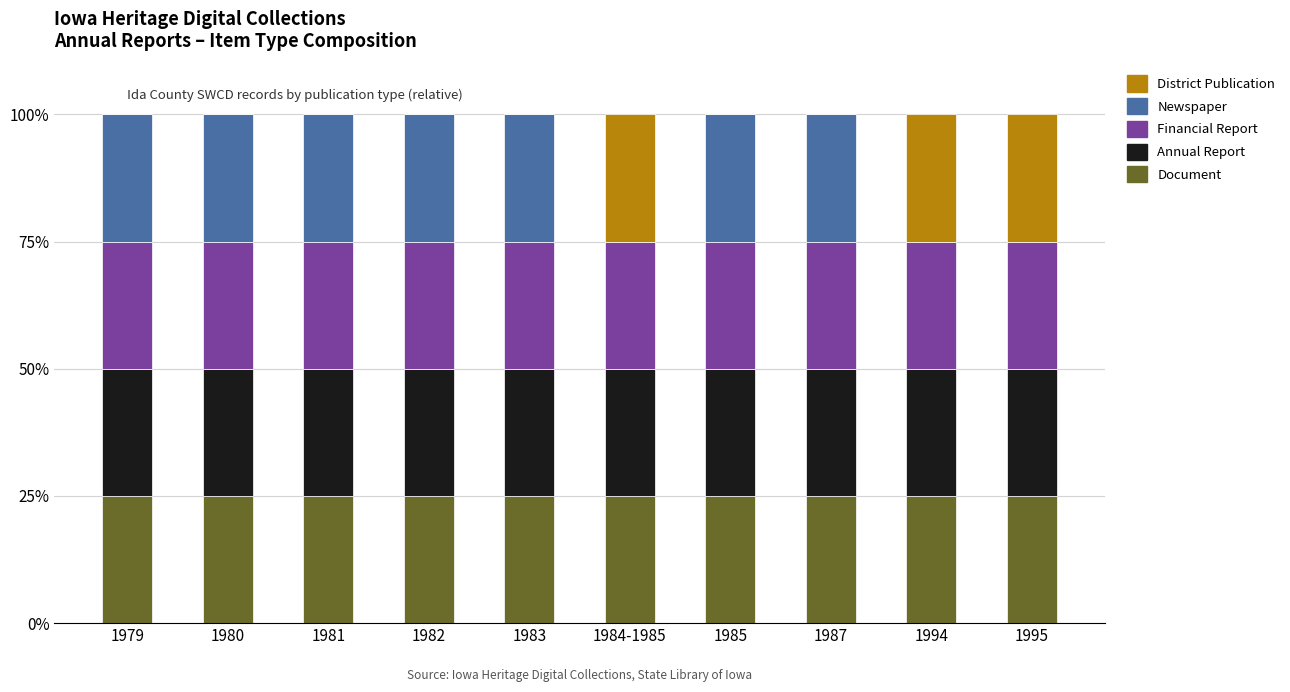

What is the total value across all series at 1994?

100